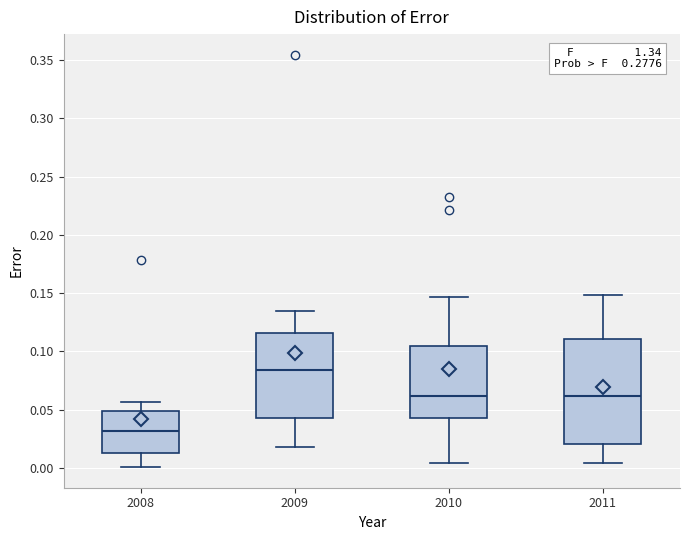

Which box has the highest median line?

2009